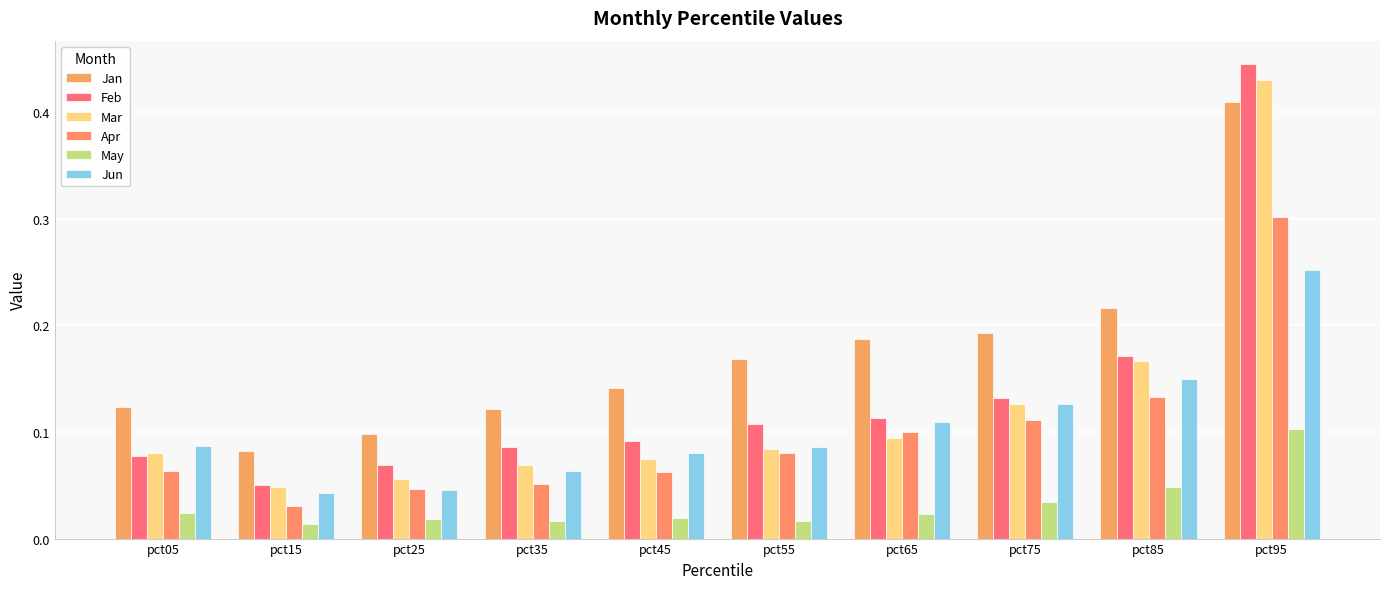

Is the value of Feb at pct75 greater than the value of Mar at pct05?

Yes